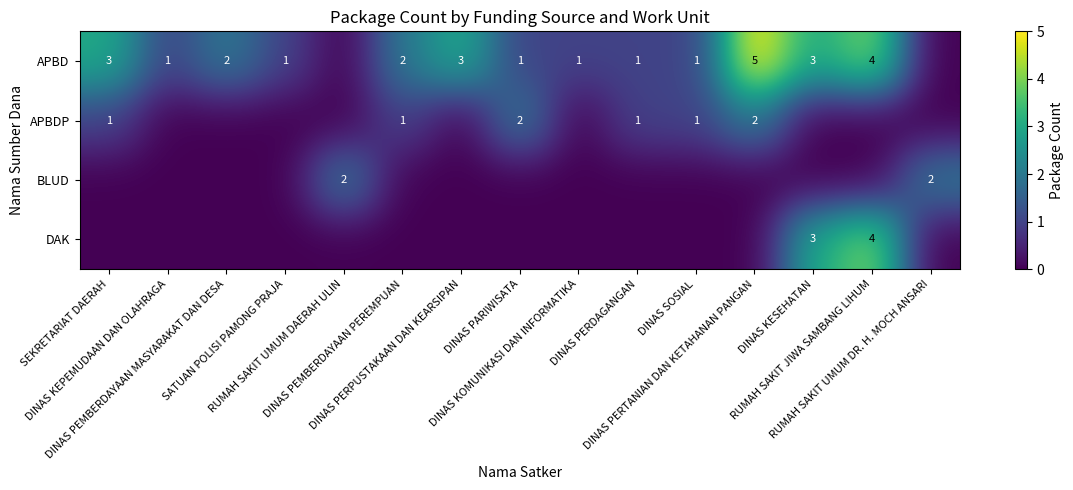

Is it true that DAK equals -2 at RUMAH SAKIT UMUM DAERAH ULIN?

False